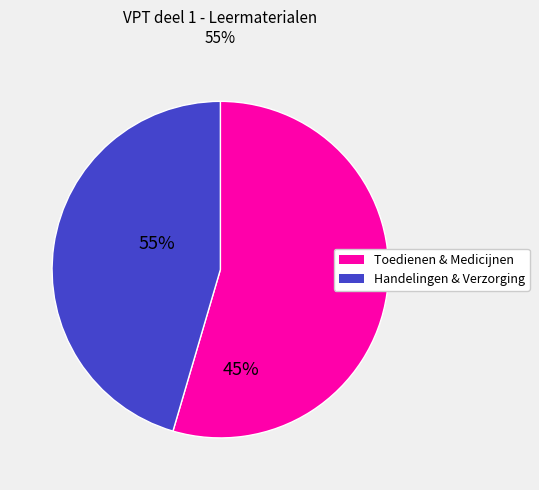

Is there any slice that represents more than half of the pie?

Yes